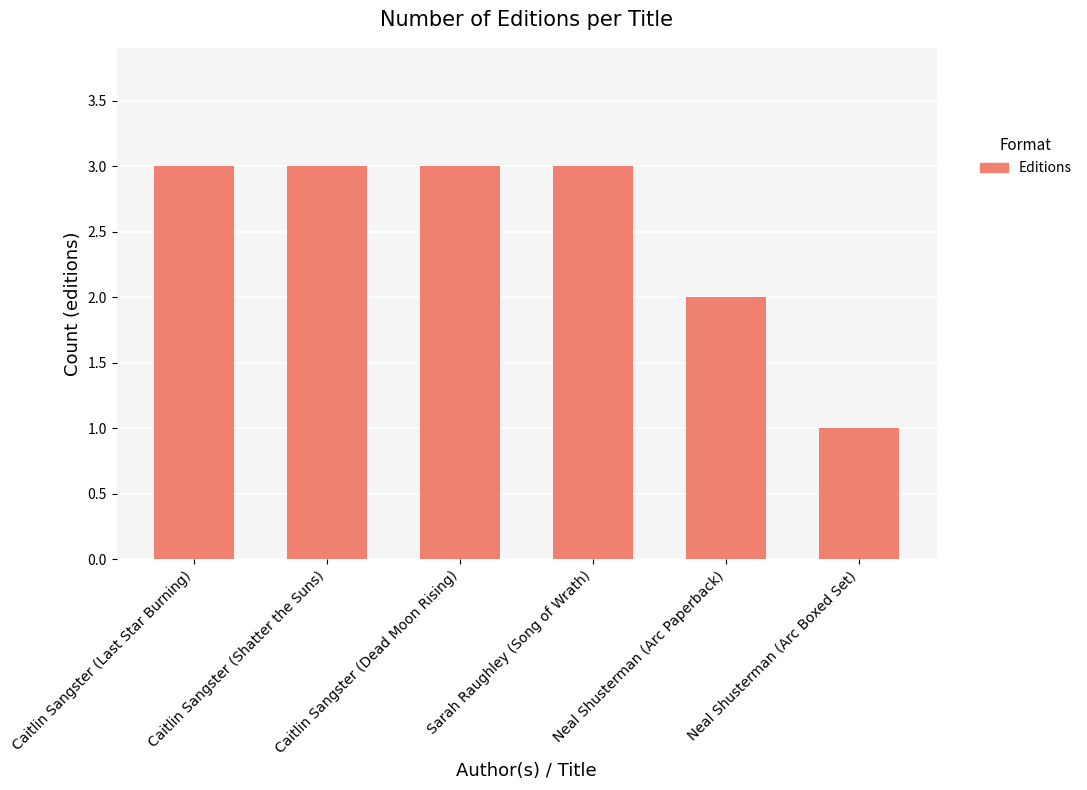

What is the difference between the maximum and minimum values?

2